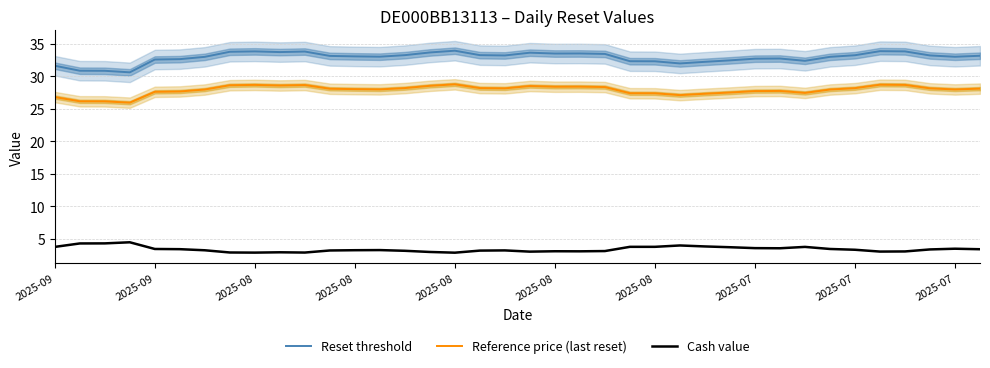

Which series has the widest spread of values?

Reset threshold